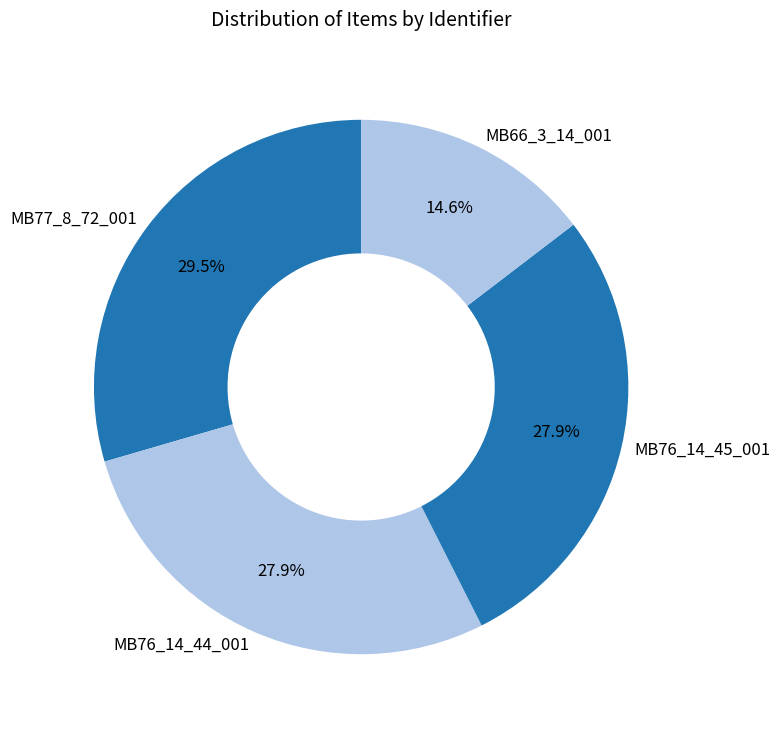

Between MB76_14_44_001 and MB66_3_14_001, which is larger?

MB76_14_44_001